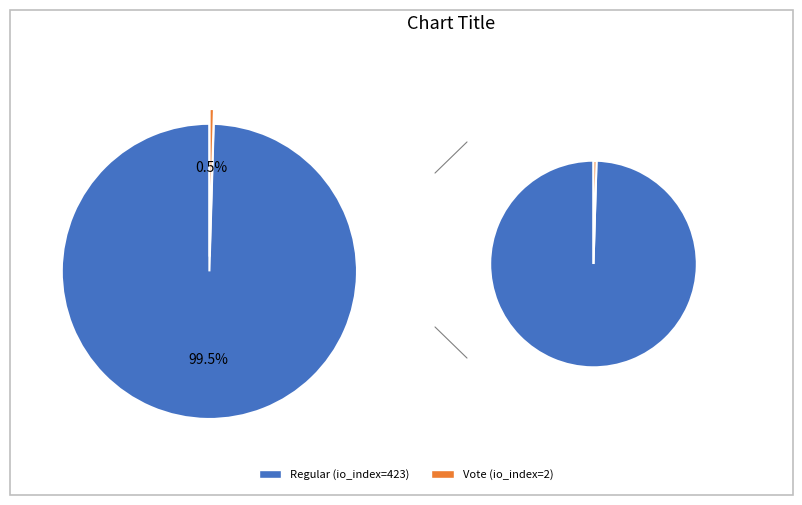

Which slice is the largest?

Regular (io_index=423)